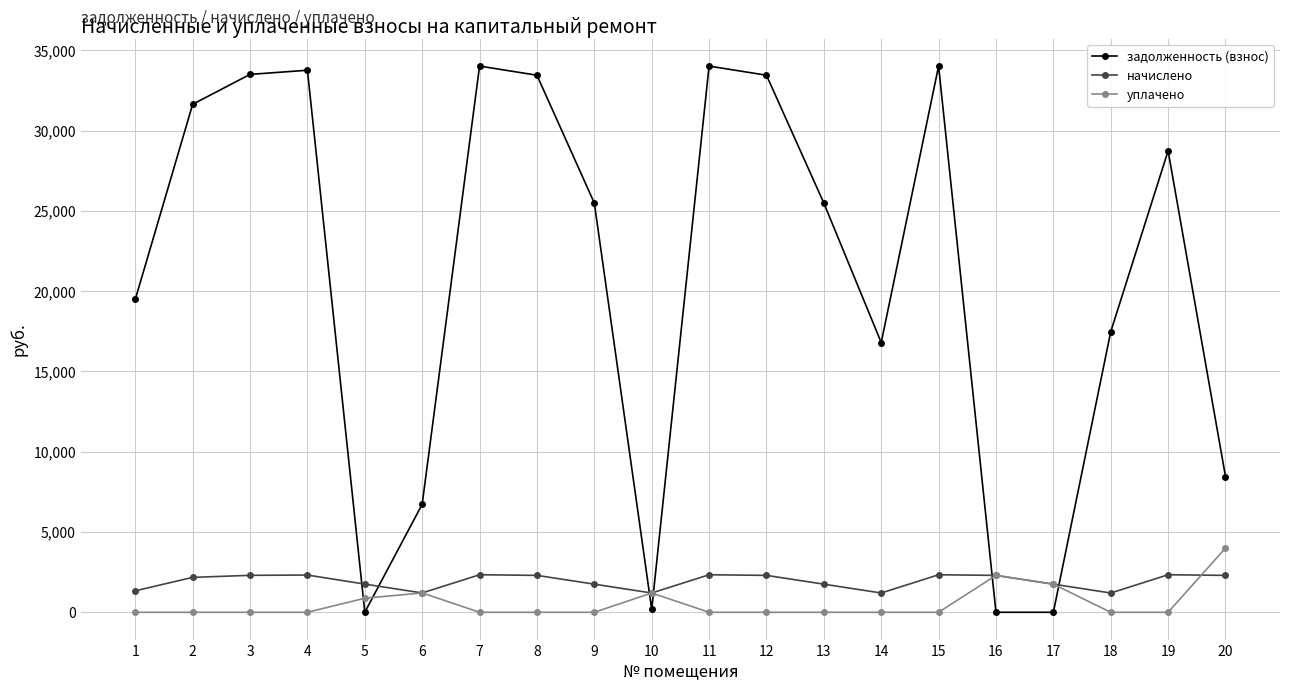

What is the sum of all начислено values?

38489.6